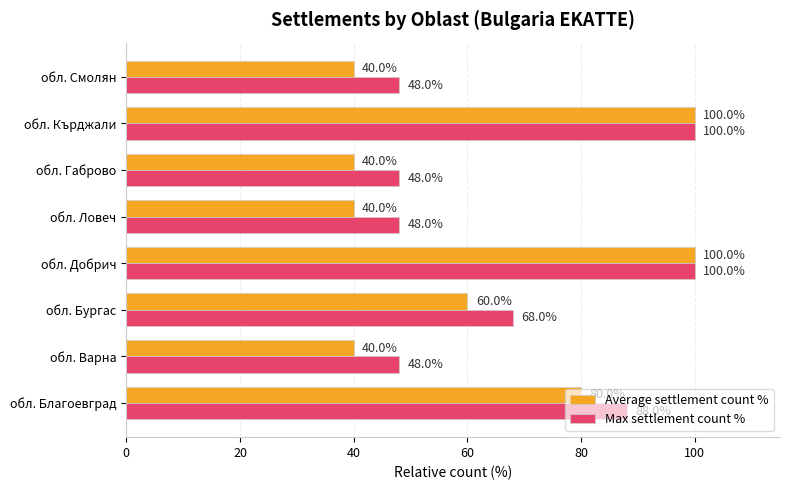

The value of Average settlement count % at обл. Благоевград is 115. True or false?

False